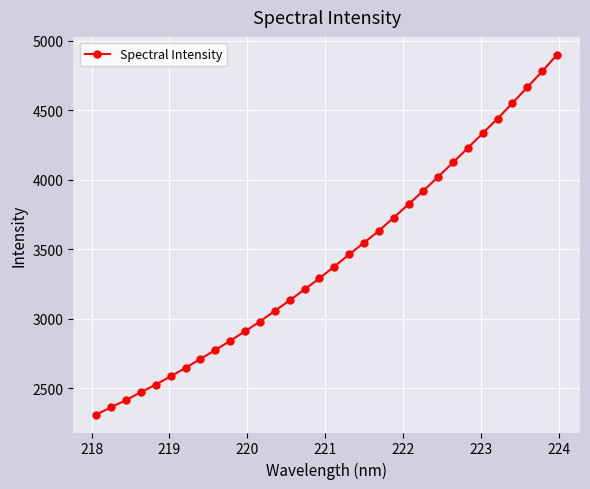

What is the difference between the second highest and second lowest values?

2416.8